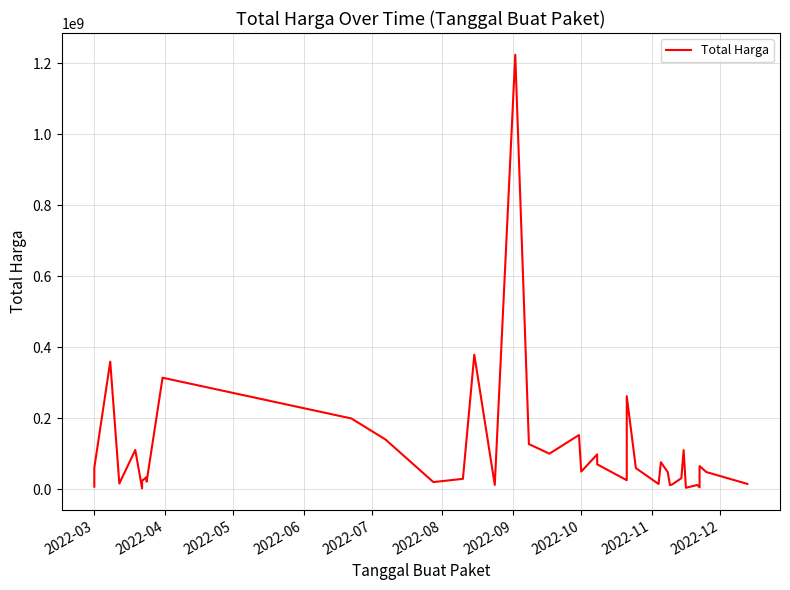

What is the label of the 22nd point from the left?

2022-10